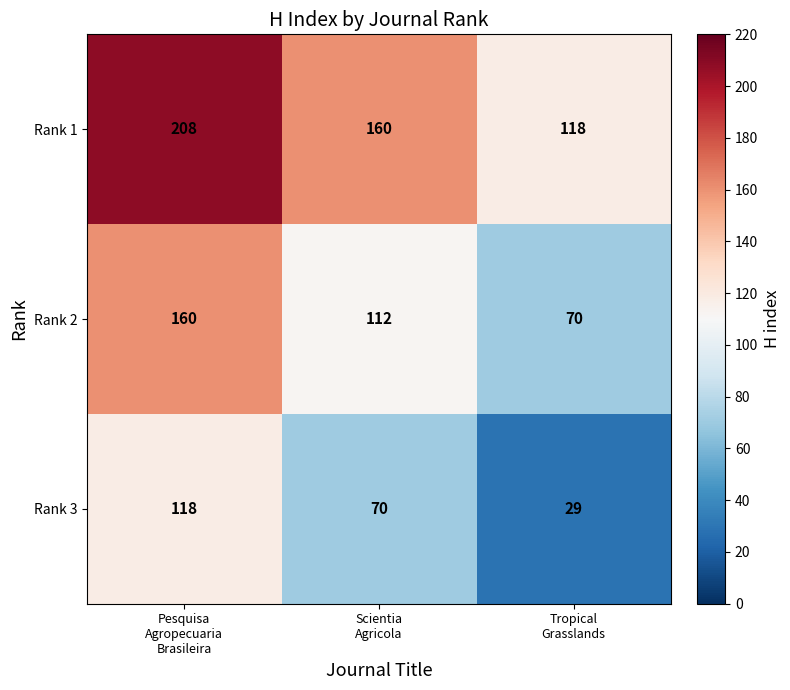

At how many categories does at least one series exceed 189?

1